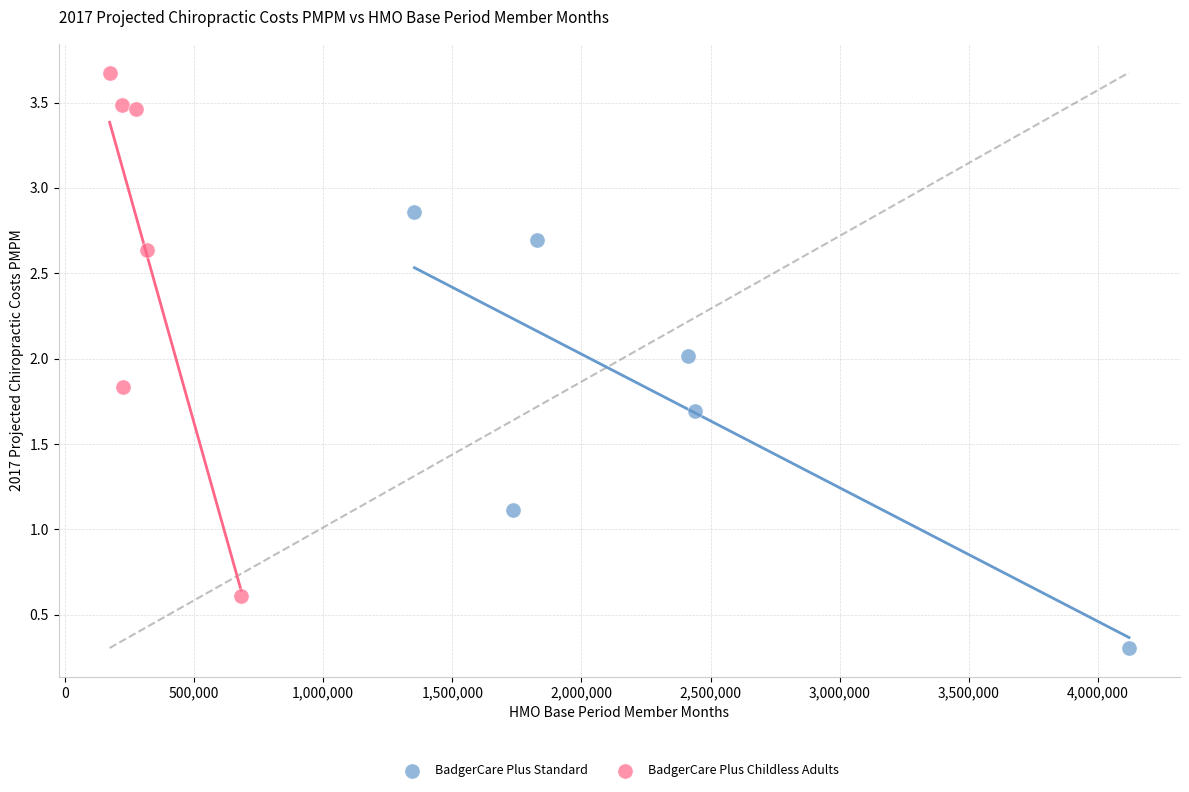

Which series reaches the minimum Y coordinate?

BadgerCare Plus Standard